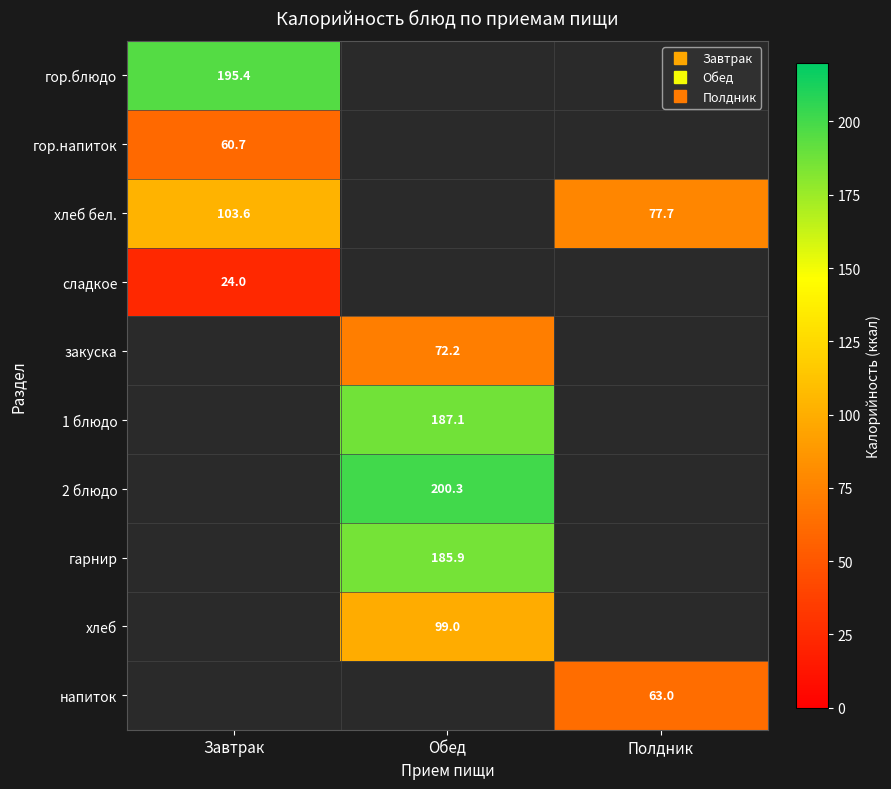

At how many categories does at least one series exceed 121?

2